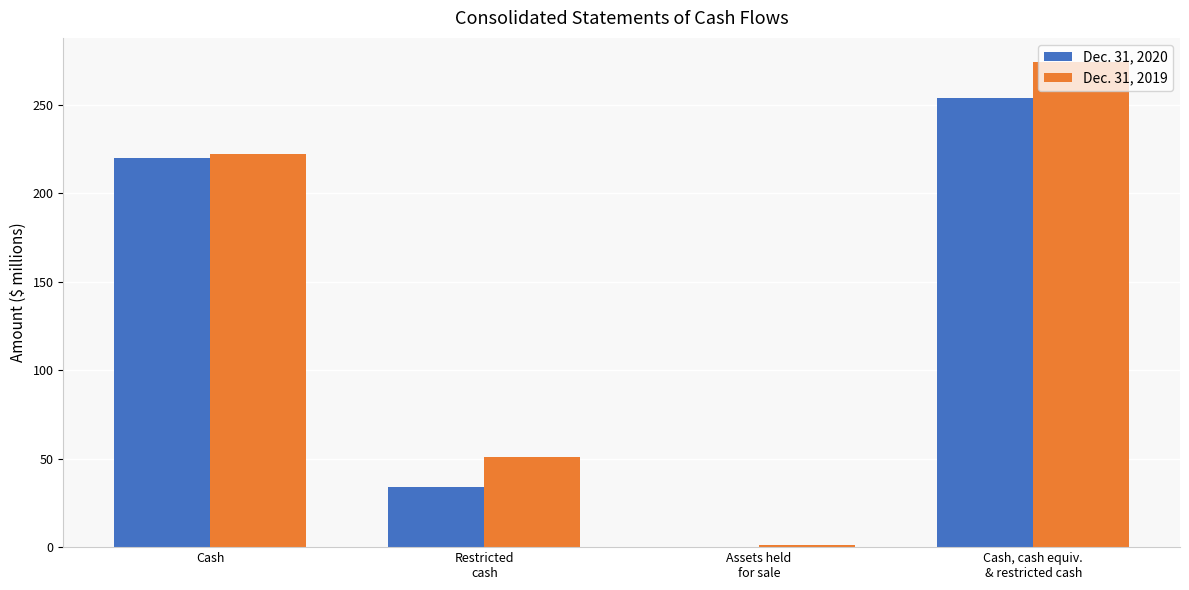

What is the sum of all Dec. 31, 2020 values?

508